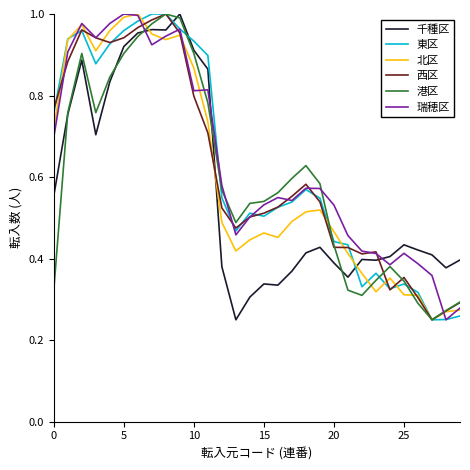

True or false: 北区 and 千種区 cross at least once.

True